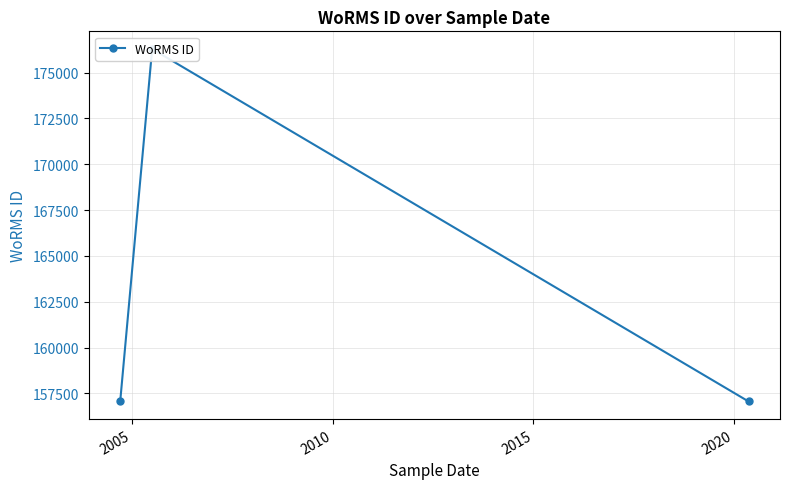

How many distinct data groups are displayed?

1